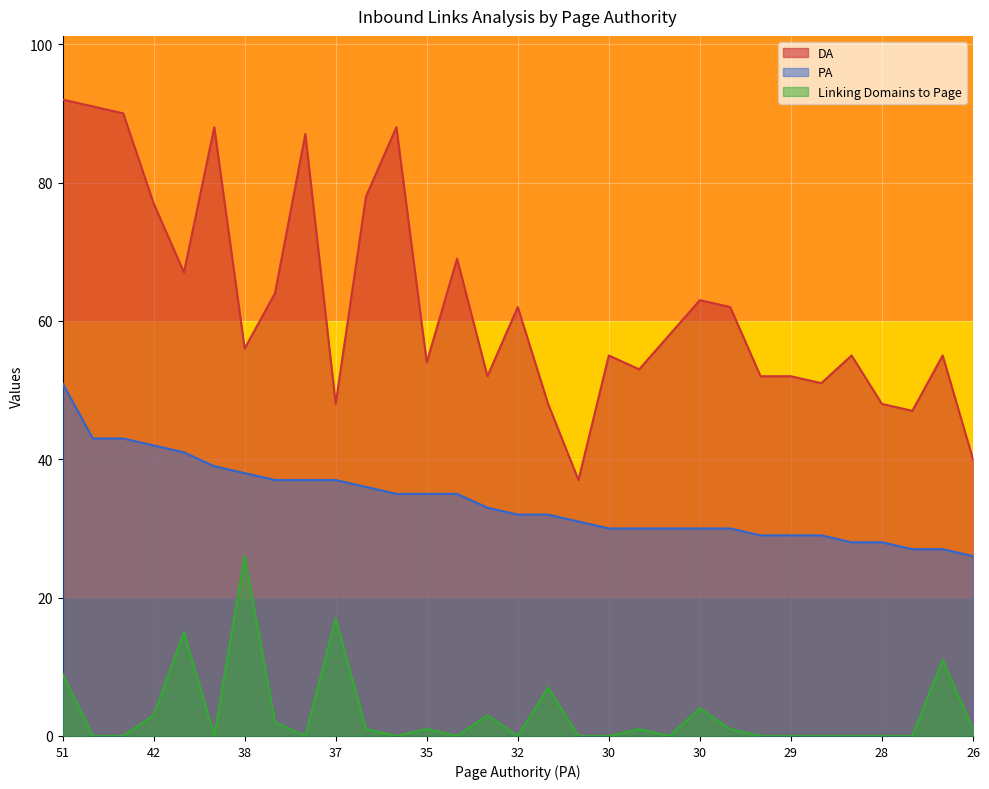

True or false: Linking Domains to Page and DA cross at least once.

False